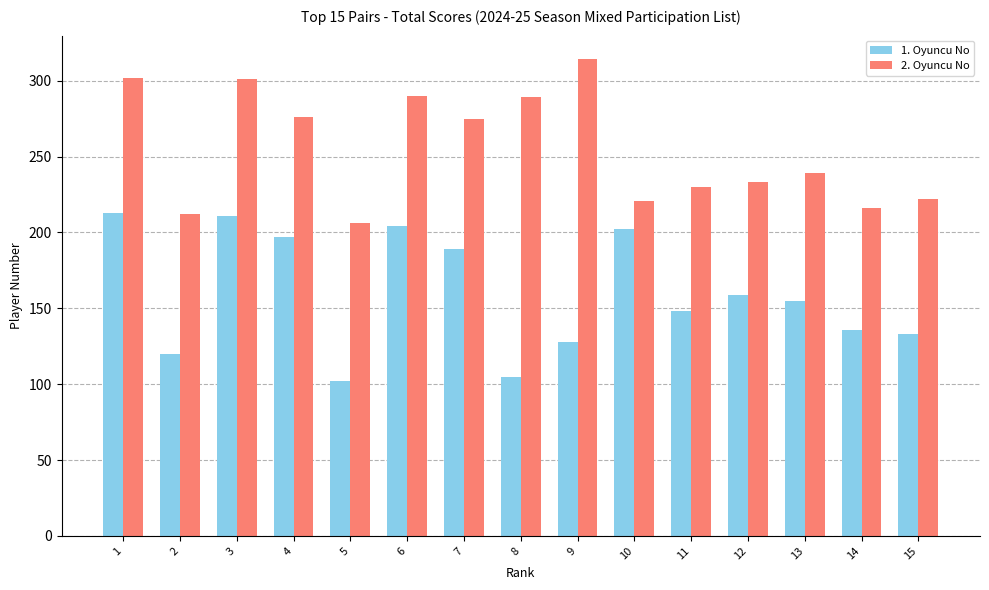

The value of 2. Oyuncu No at 10 is 345. True or false?

False